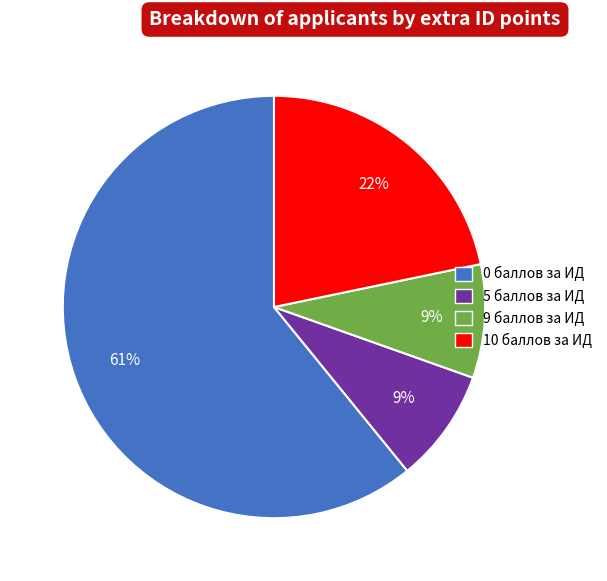

True or false: 9 баллов за ИД accounts for 9% of the total.

True